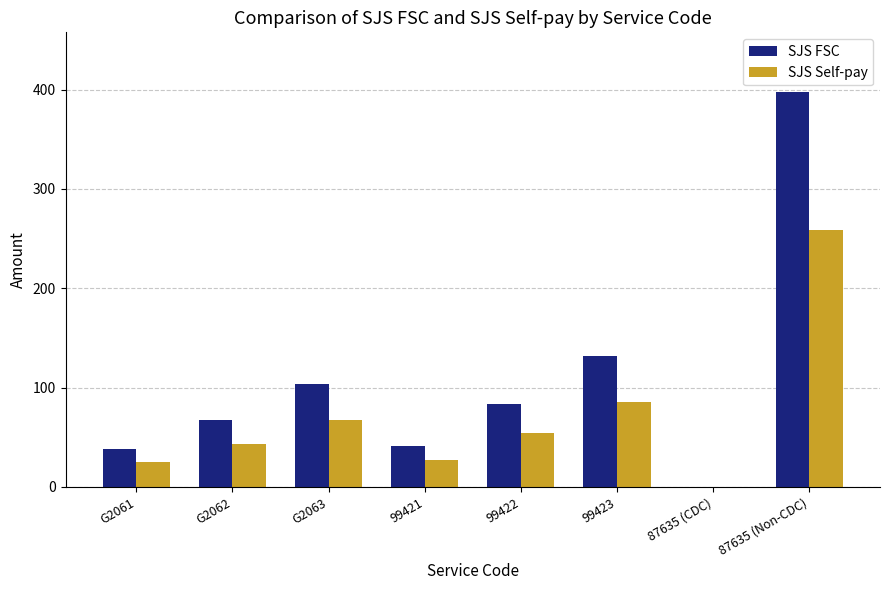

How many groups of bars are there?

8